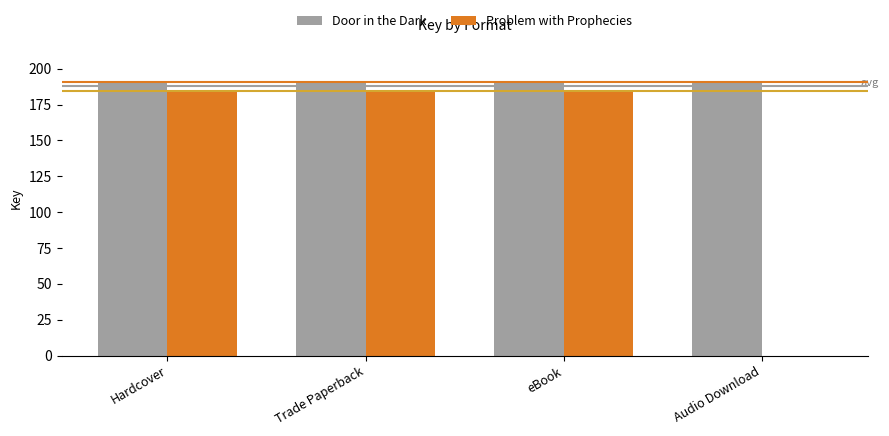

Are the bars grouped side by side (vs. stacked)?

Yes